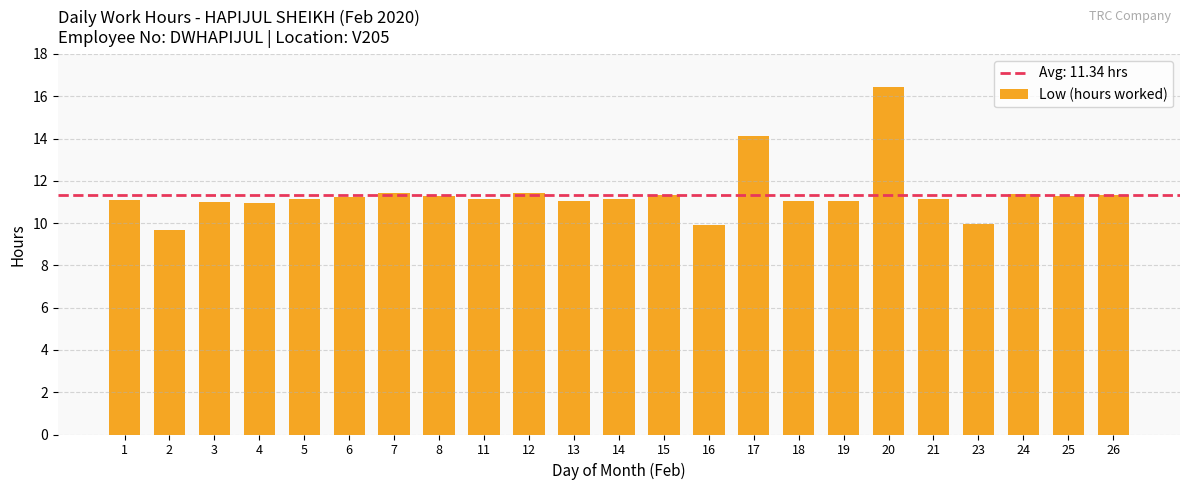

Is it true that the value at 21 is 16.6?

False